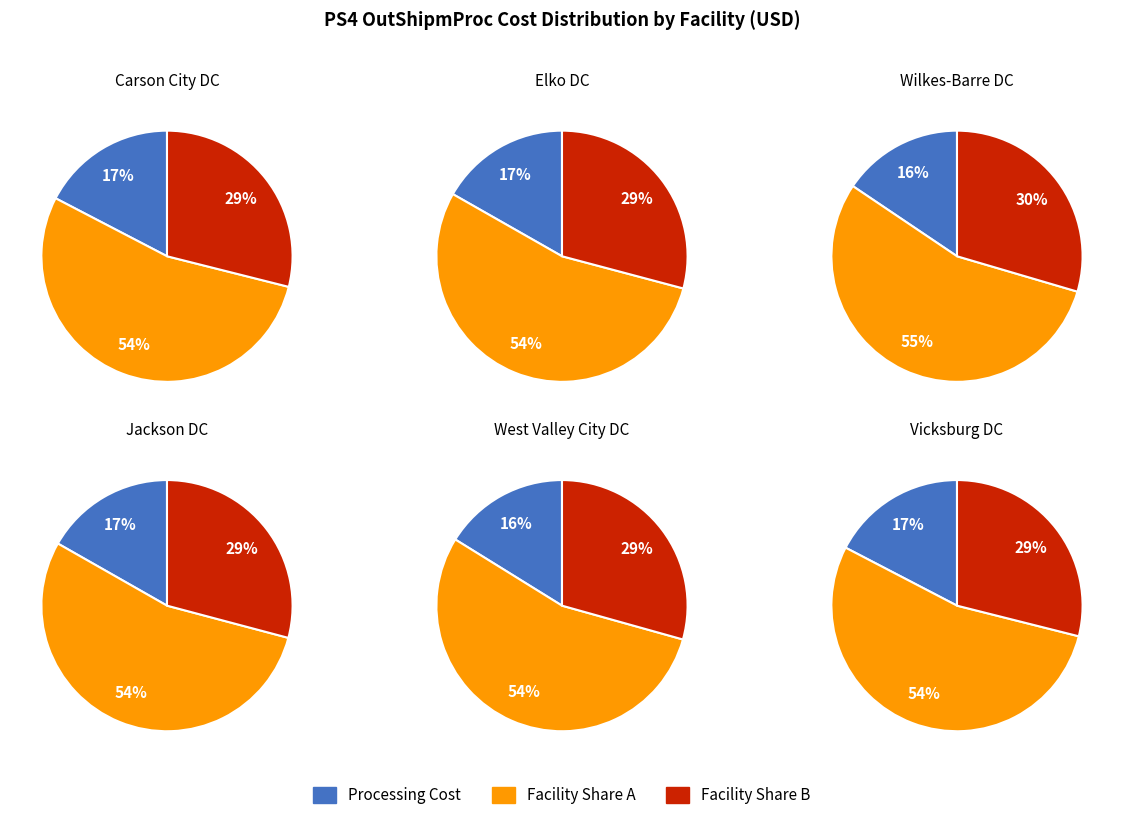

Rank the categories by value from lowest to highest.

Wilkes-Barre DC, West Valley City DC, Elko DC, Jackson DC, Carson City DC, Vicksburg DC